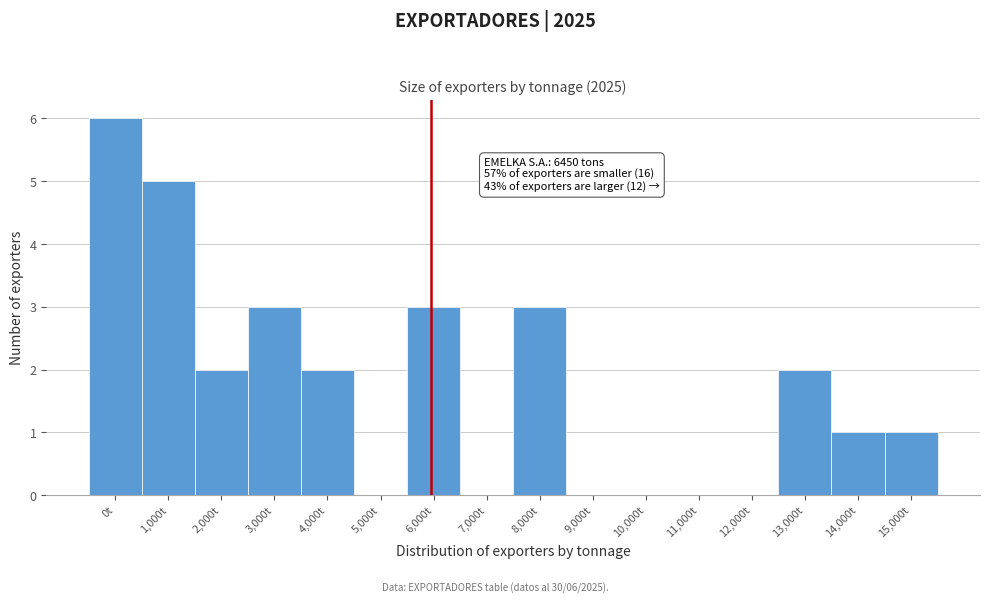

Reading left to right, what are all the values shown in this chart?

0t=6	1,000t=5	2,000t=2	3,000t=3	4,000t=2	5,000t=0	6,000t=3	7,000t=0	8,000t=3	9,000t=0	10,000t=0	11,000t=0	12,000t=0	13,000t=2	14,000t=1	15,000t=1